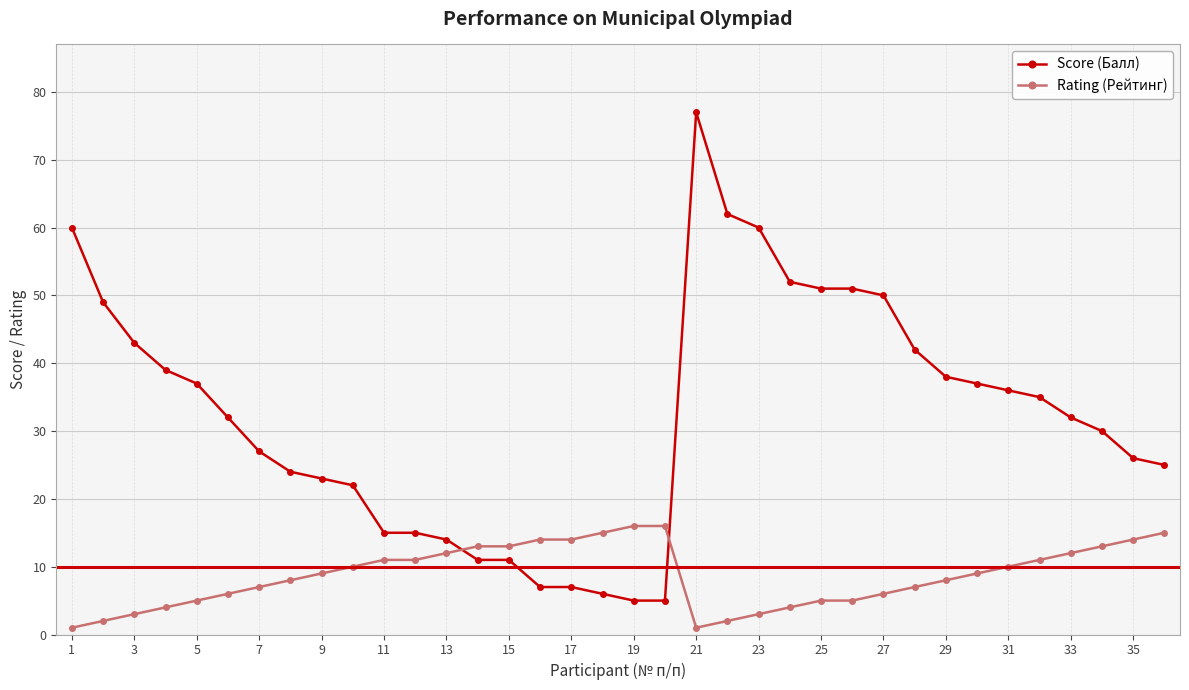

Which series has the largest range (max minus min)?

Score (Балл)